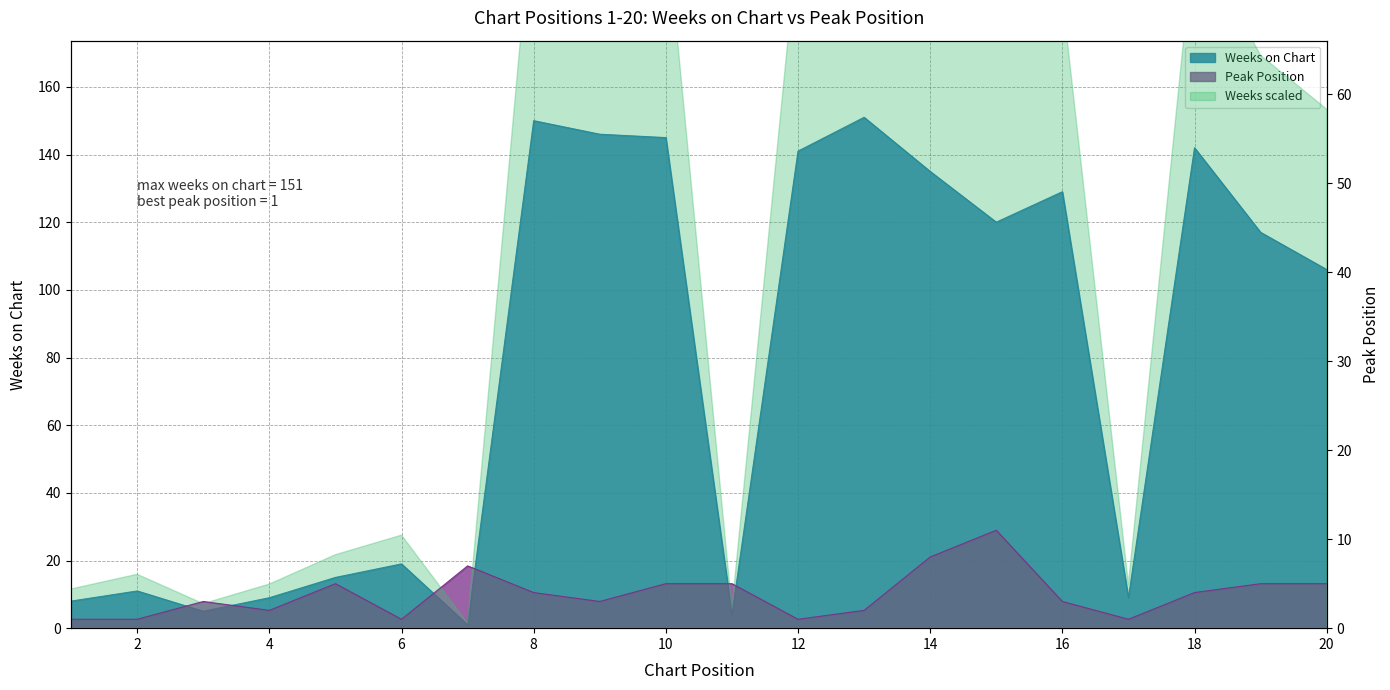

What is the sum of all Weeks on Chart values?

1563